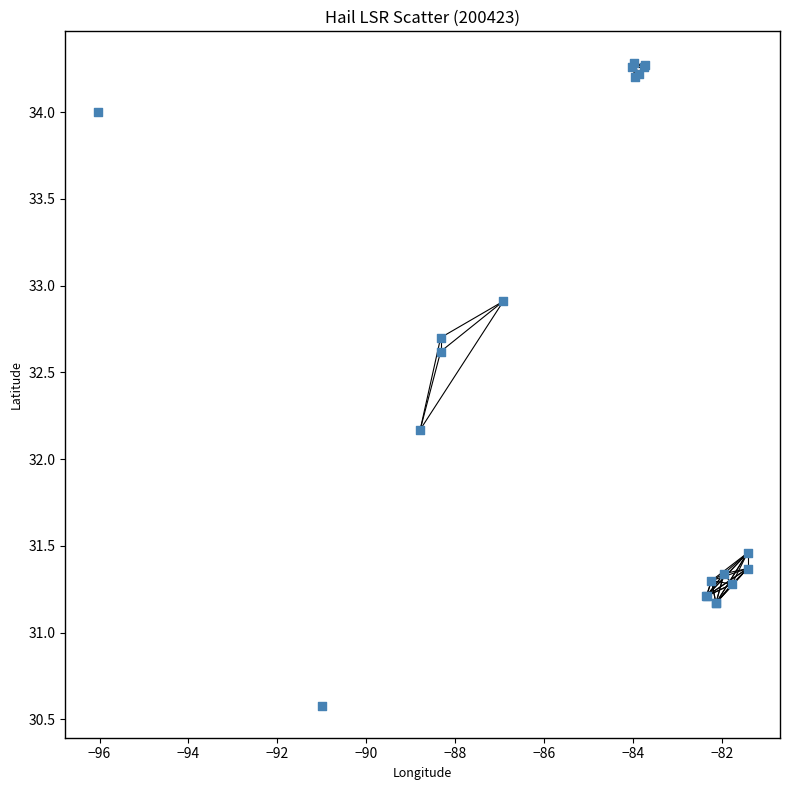

What Y value in the scatter plot is closest to 32?

32.2